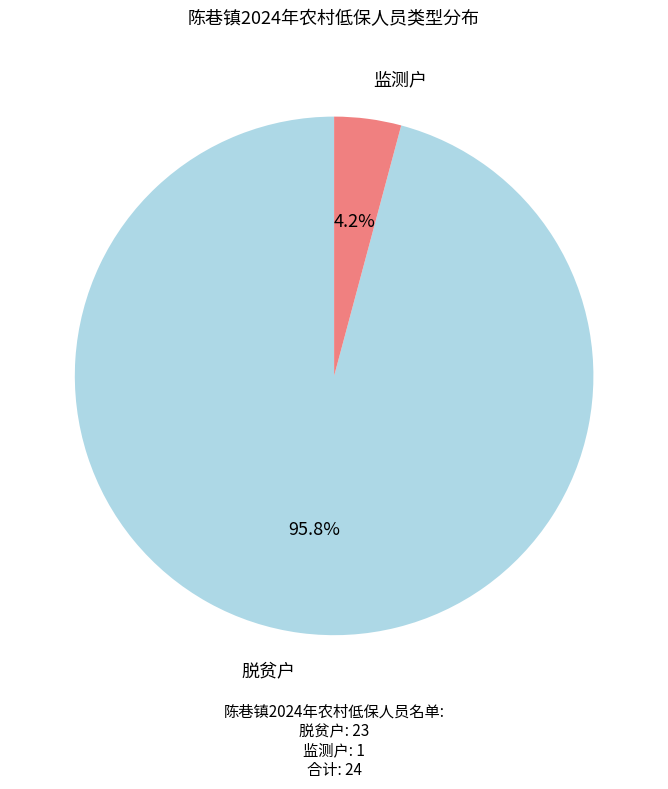

Which category has the biggest portion of the pie?

脱贫户